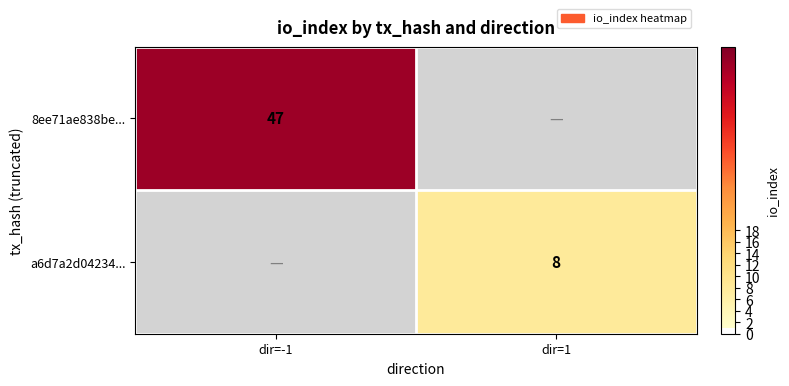

The value of a6d7a2d04234... at dir=1 is 3. True or false?

False